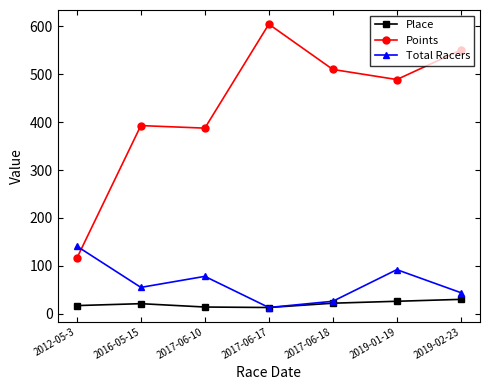

At which label does Points reach its minimum?

2012-05-3